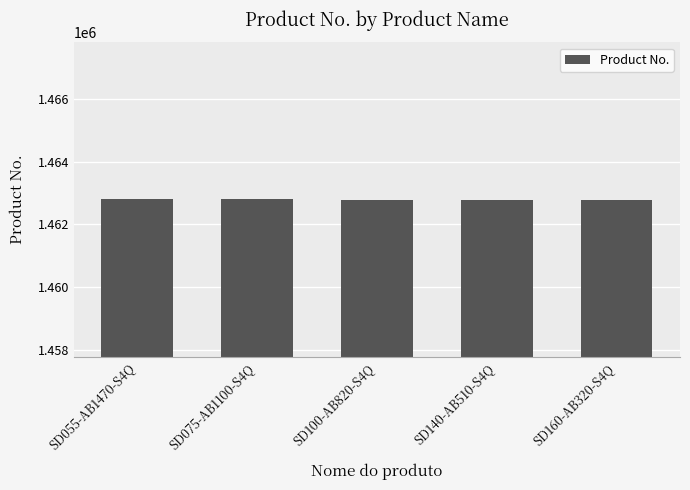

What is the difference between the maximum and minimum values?

40